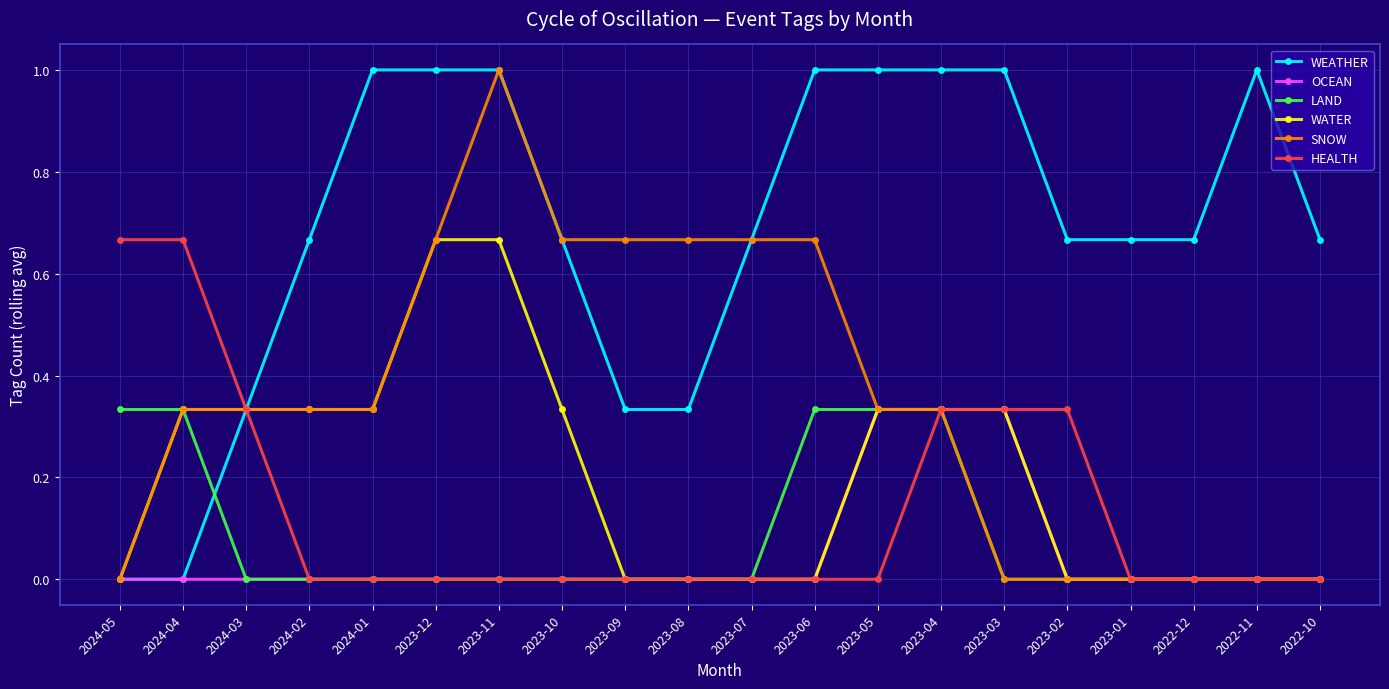

What is the sum of all OCEAN values?

1.0